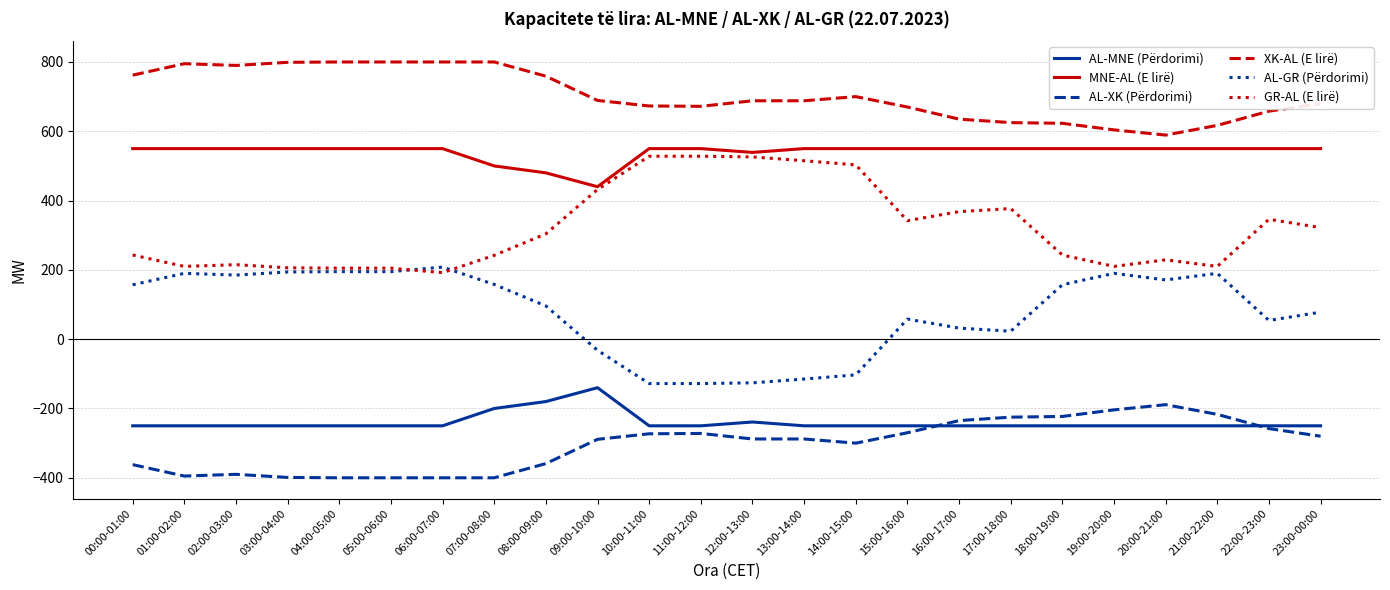

What is the difference between the maximum and minimum values in the GR-AL (E lirë) series?

336